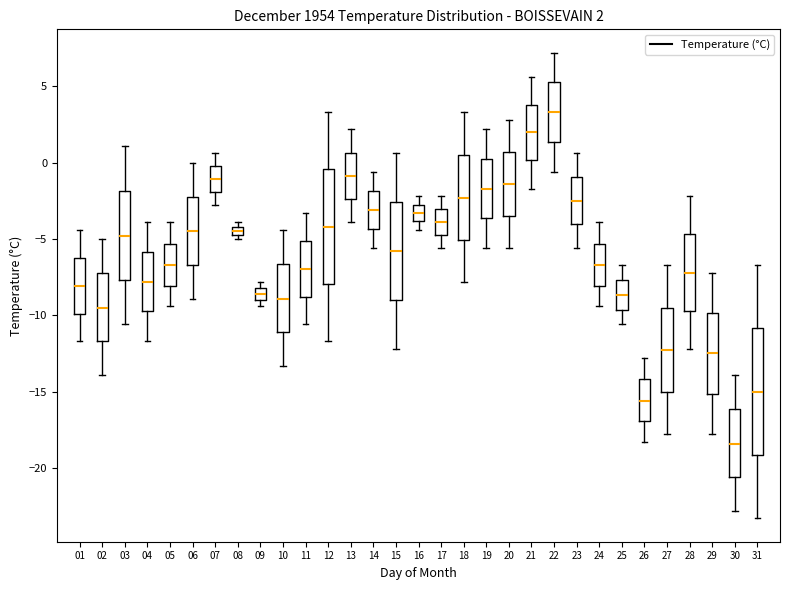

Which box's median line is the highest?

22